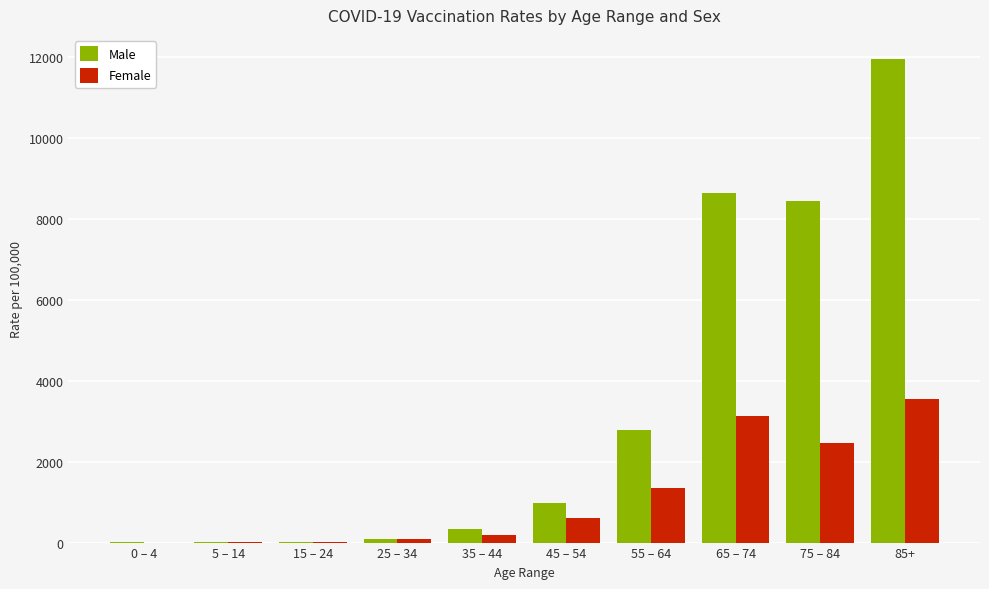

The value of Male at 65 – 74 is 13019.7. True or false?

False